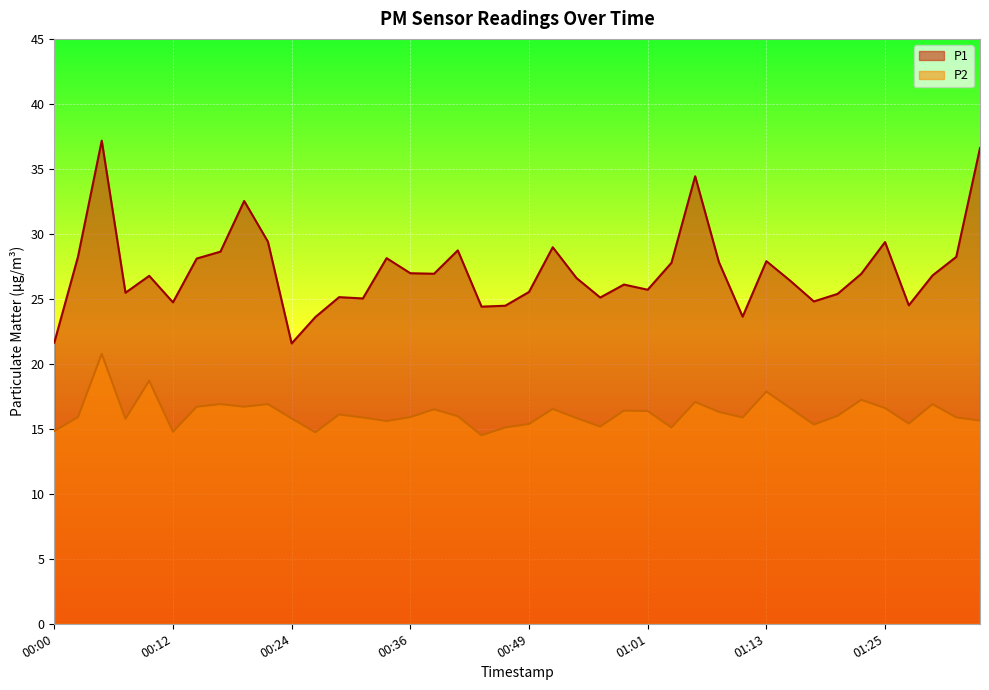

What is the greatest value displayed?

37.2